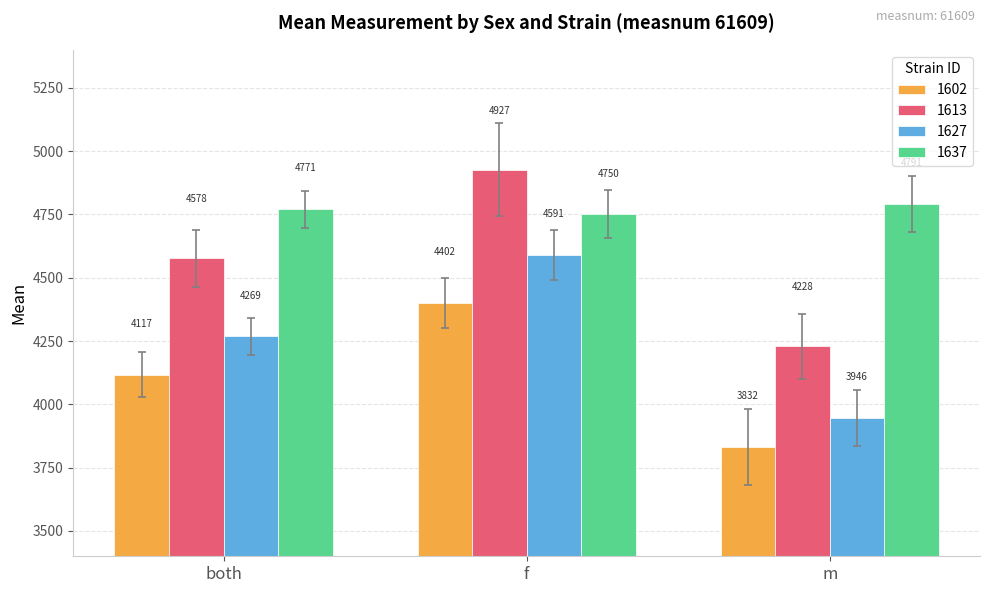

List the series in order of their peak value, lowest first.

1602, 1627, 1637, 1613